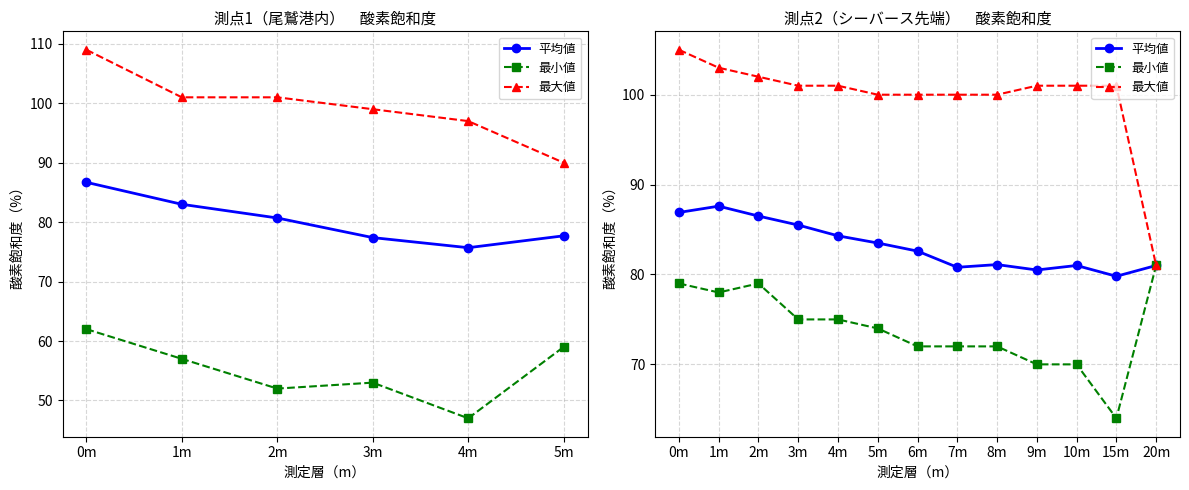

Which series has the largest total across all categories?

最大値